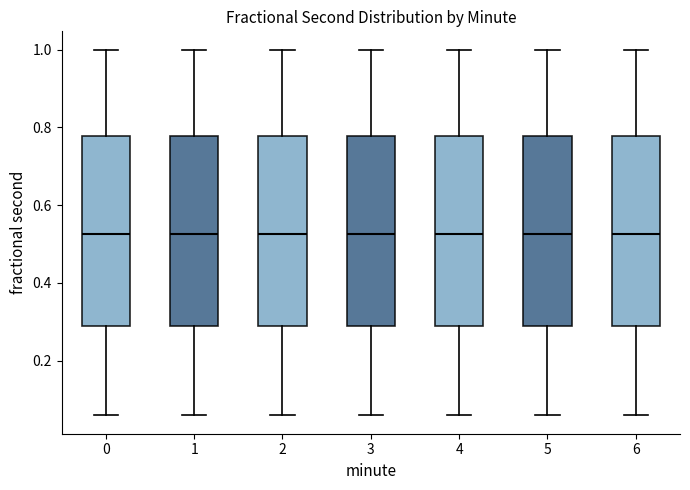

Where is the upper edge of the box at x = 3 on the y-axis? The values are not printed on the chart, so give them approximately, as read against the axis.

0.78